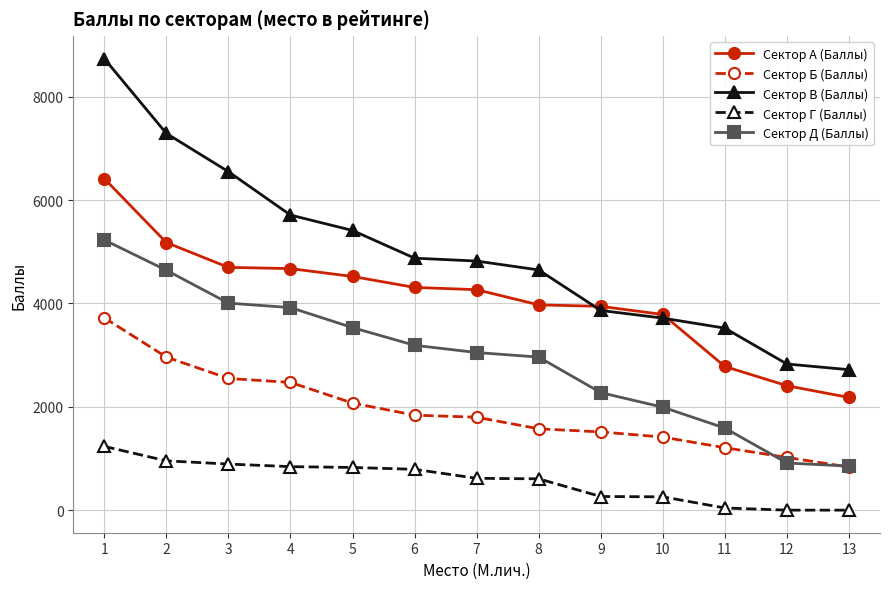

What is the average value of the Сектор В (Баллы) series?

4976